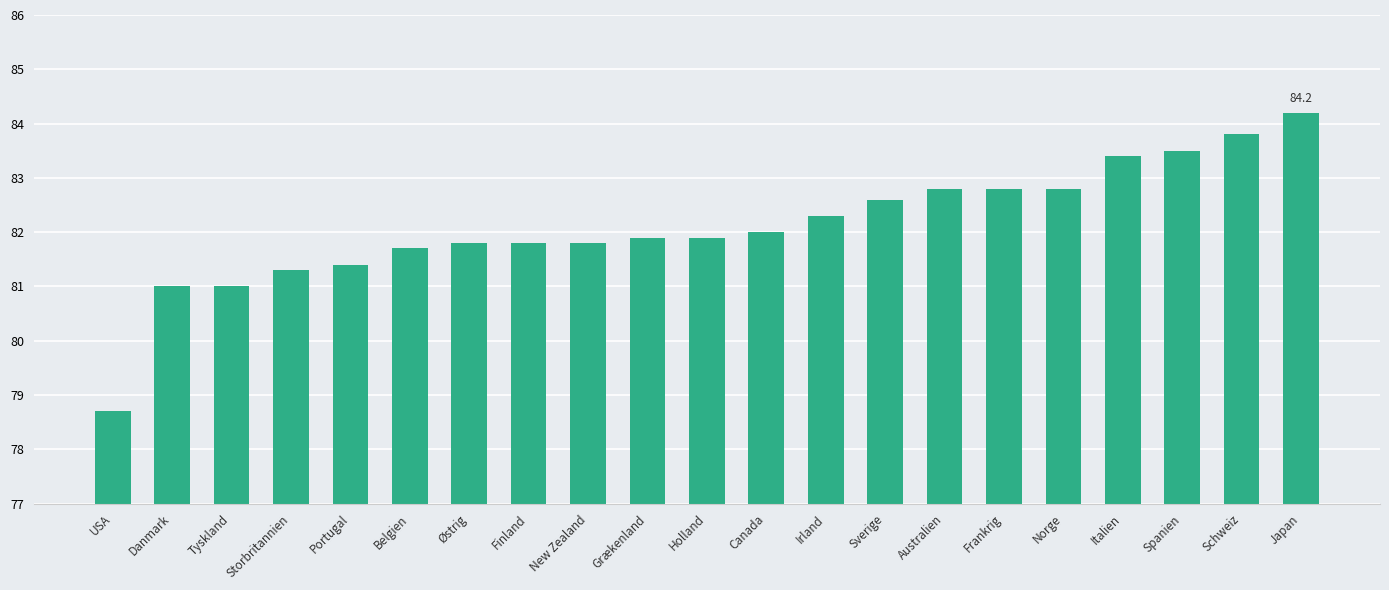

Between Østrig and Frankrig, which is larger?

Frankrig